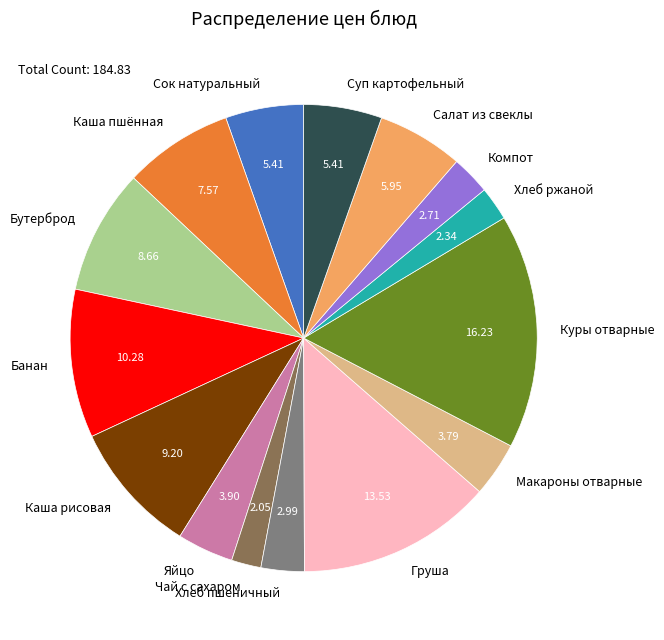

What is the largest slice in the pie chart?

Куры отварные